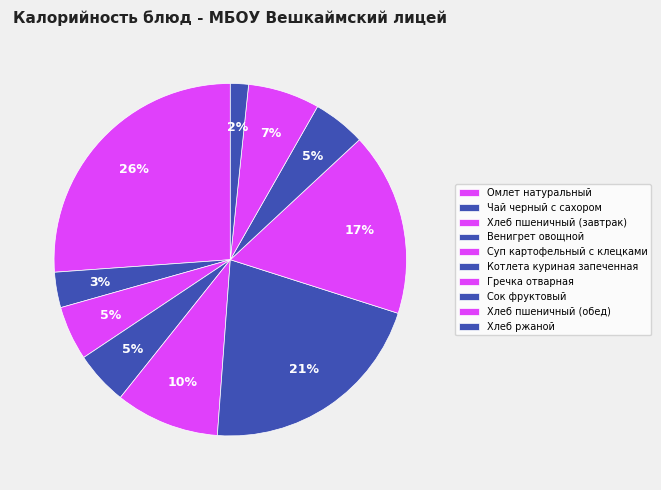

How many slices are in this pie chart?

10